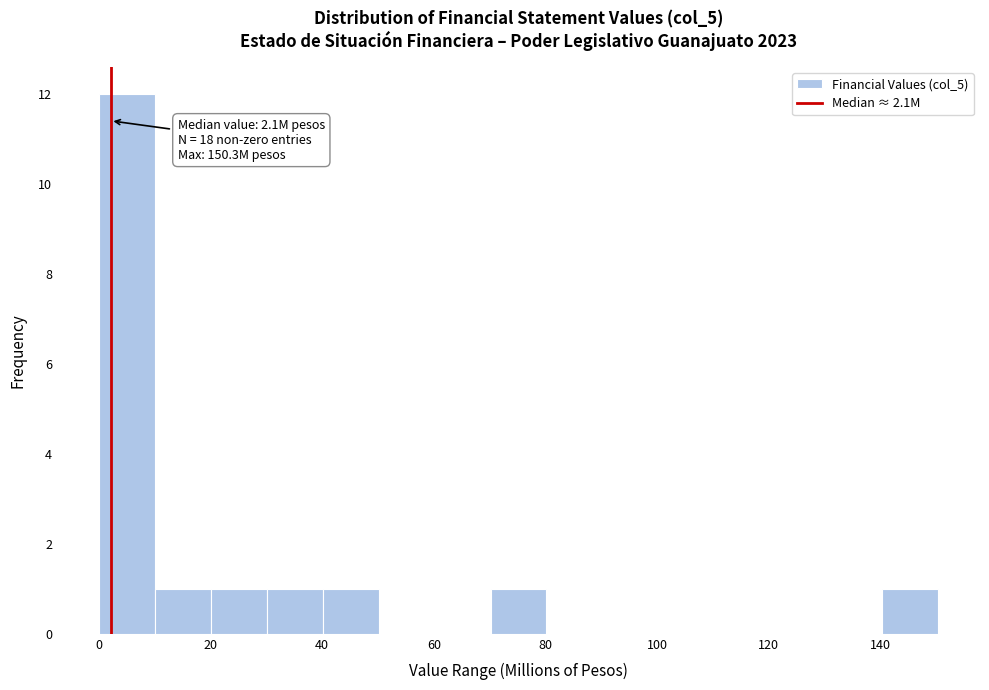

Which range on the x-axis has the tallest bar?

0 to 10